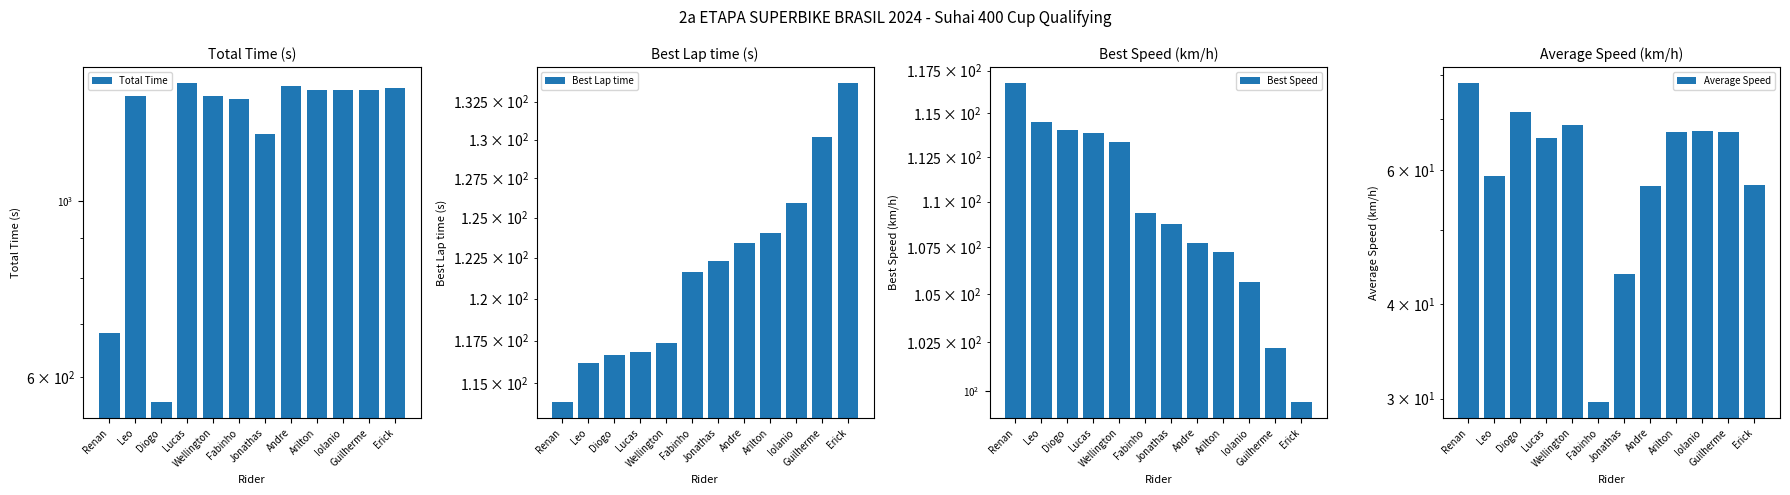

True or false: Average Speed has a value of 67.4 at Iolanio.

True